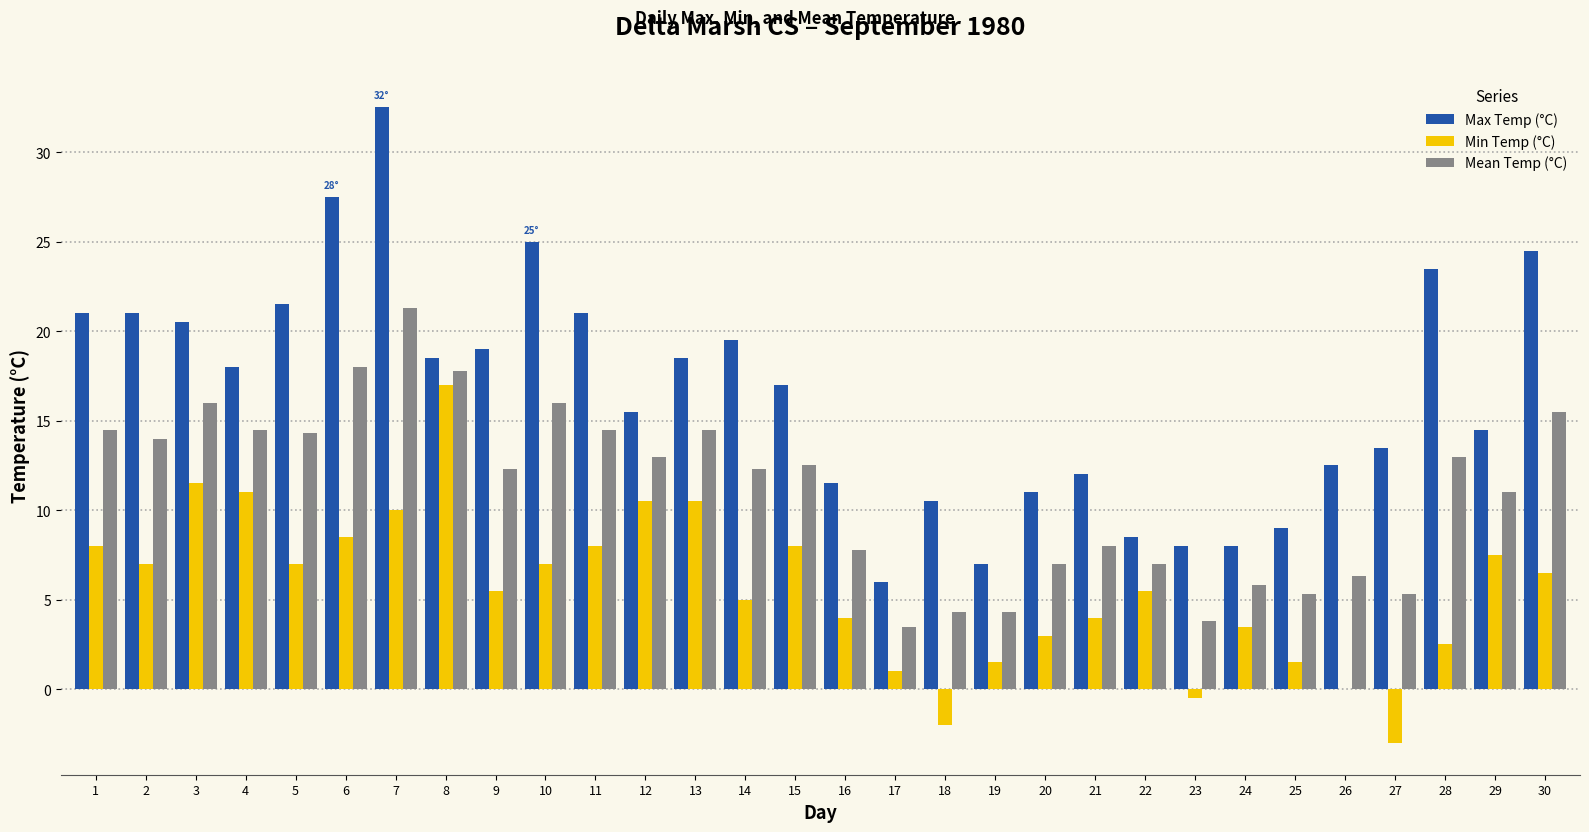

What is the highest value of the Max Temp (°C) series?

32.5